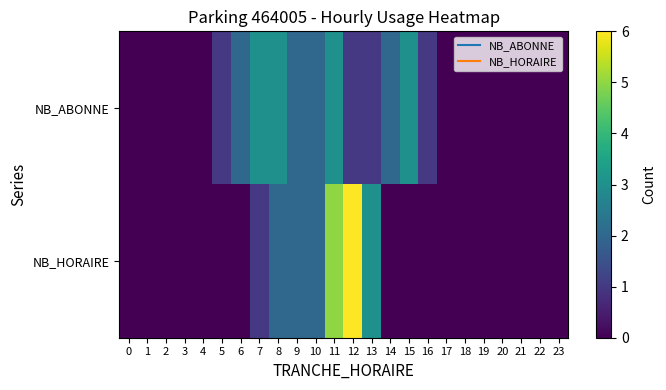

At which category is the sum across all series the highest?

11